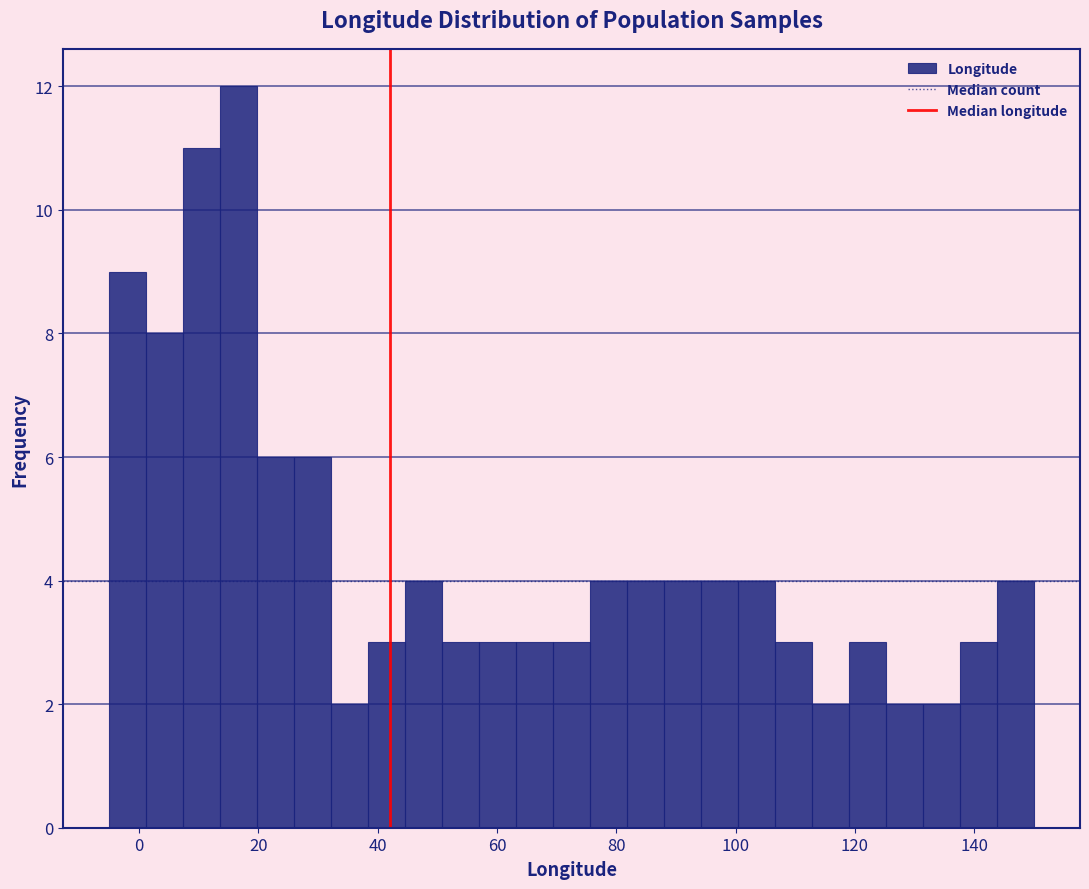

Around what value on the x-axis is the tallest bar? Give the approximate position of its centre, as read against the axis.

16